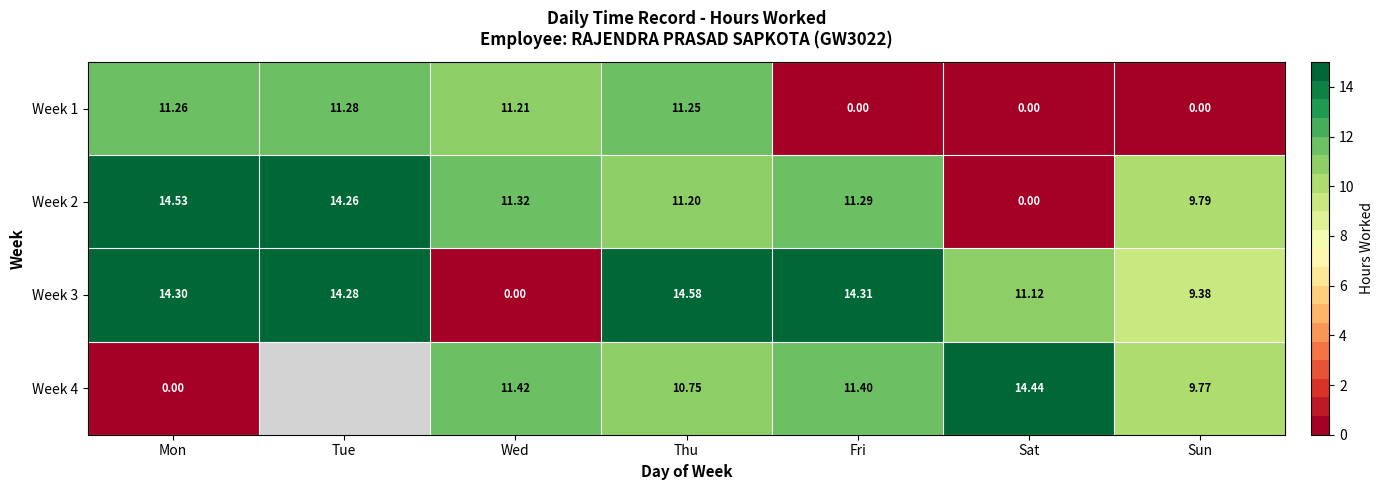

What is the difference between the Week 4 values at Wed and Sat?

3.0